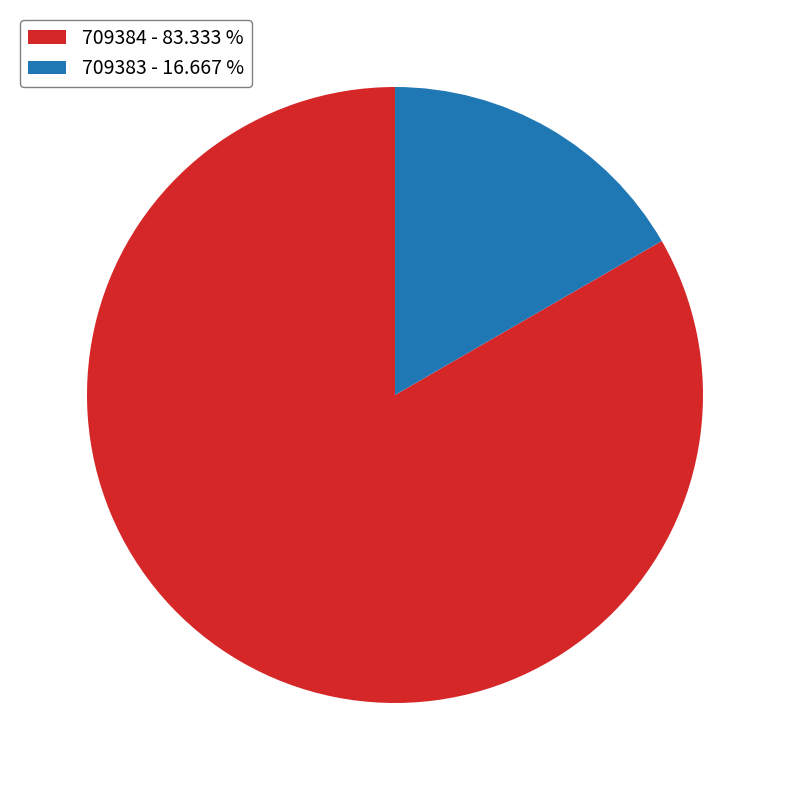

Combined, do 709383 - 16.667 % and 709384 - 83.333 % account for over 50%?

Yes